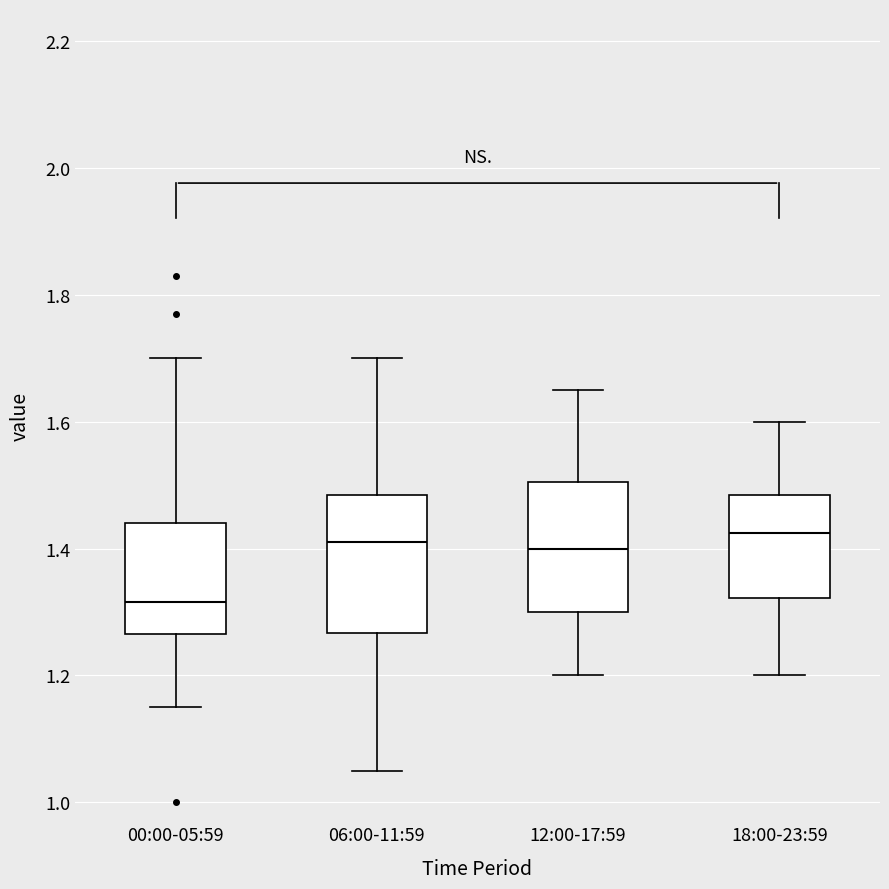

Where is the lower edge of the box for 06:00-11:59 on the y-axis? The values are not printed on the chart, so give them approximately, as read against the axis.

1.26